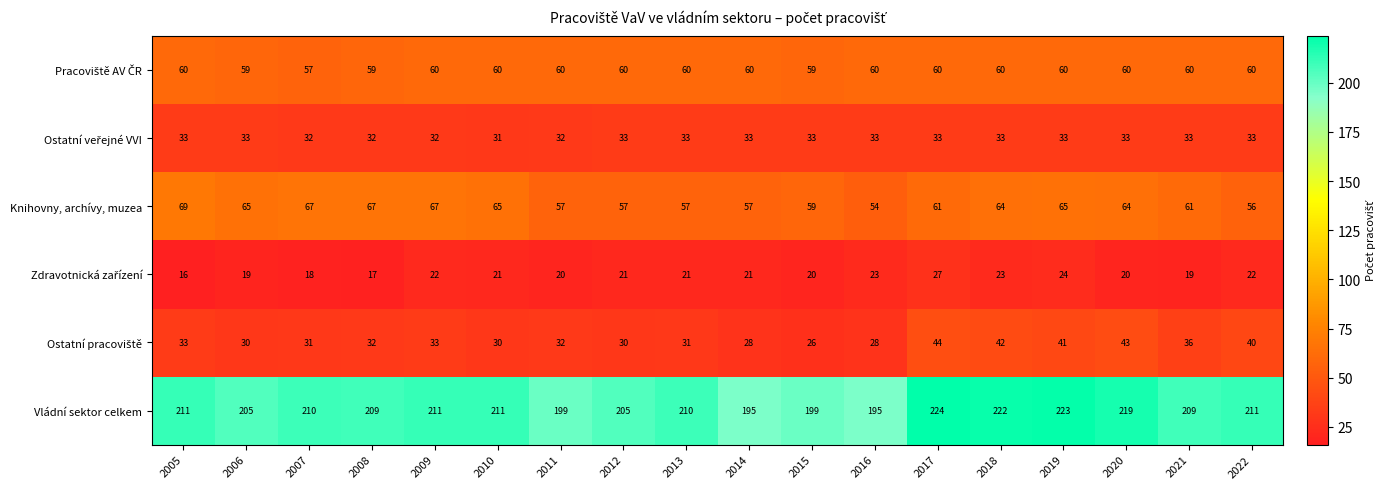

How many data points does each series have?

18